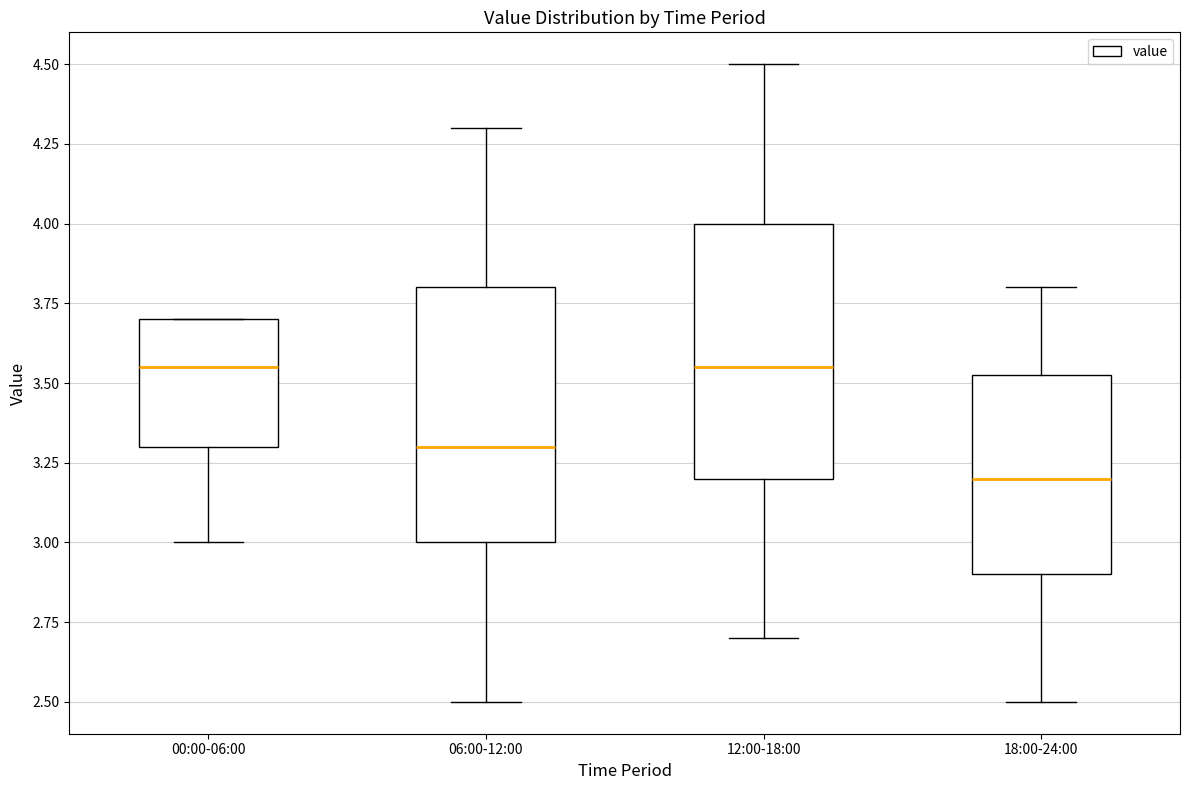

Reading left to right, transcribe this box plot: for each box, give where its median line is, the range the box spans, and where its two whiskers end, as read against the y-axis. The values are not printed on the chart, so give them approximately, as read against the axis.

00:00-06:00: median 3.55, box 3.30 to 3.70, whiskers 3.00 to 3.70
06:00-12:00: median 3.30, box 3.00 to 3.80, whiskers 2.50 to 4.30
12:00-18:00: median 3.55, box 3.20 to 4.00, whiskers 2.70 to 4.50
18:00-24:00: median 3.20, box 2.90 to 3.55, whiskers 2.50 to 3.80